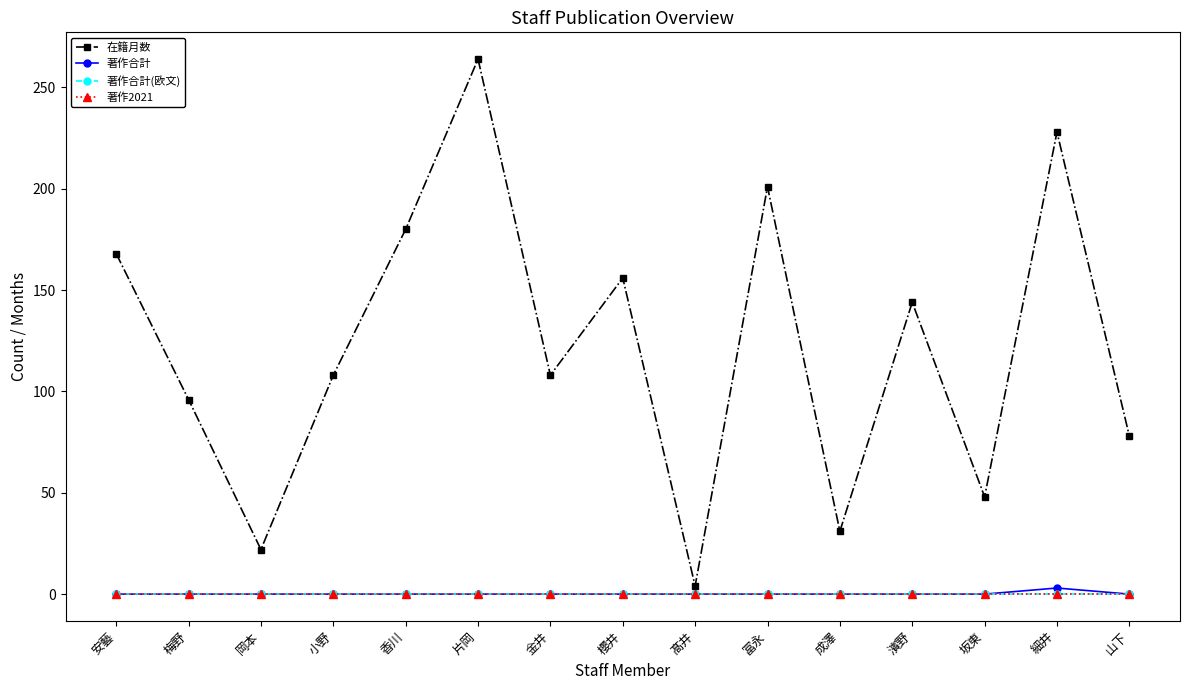

Does the chart have visible grid lines?

No